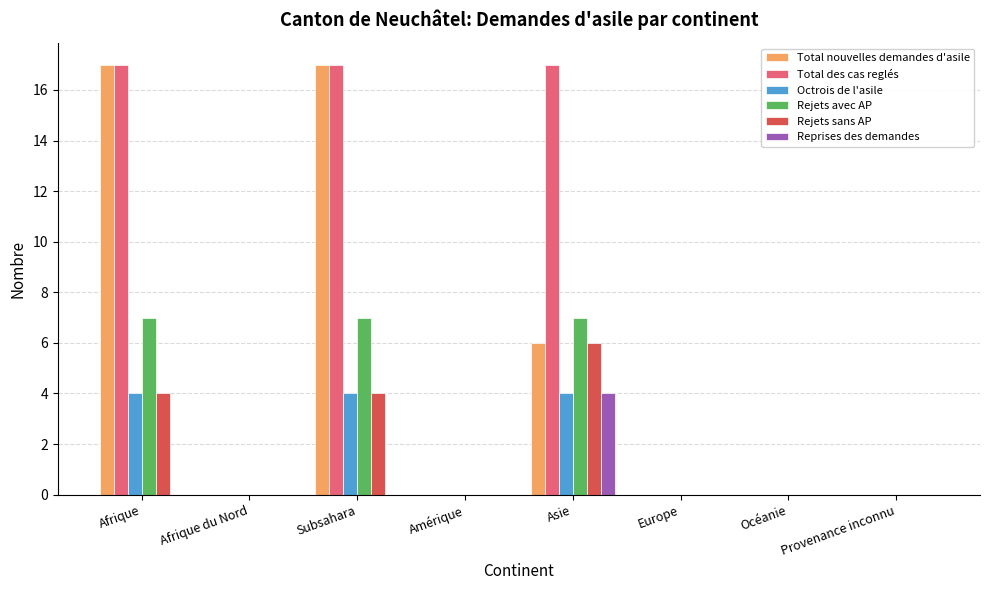

Reading left to right, list all the values displayed in this chart.

Total nouvelles demandes d'asile: Afrique=17	Afrique du Nord=0	Subsahara=17	Amérique=0	Asie=6	Europe=0	Océanie=0	Provenance inconnu=0
Total des cas reglés: Afrique=17	Afrique du Nord=0	Subsahara=17	Amérique=0	Asie=17	Europe=0	Océanie=0	Provenance inconnu=0
Octrois de l'asile: Afrique=4	Afrique du Nord=0	Subsahara=4	Amérique=0	Asie=4	Europe=0	Océanie=0	Provenance inconnu=0
Rejets avec AP: Afrique=7	Afrique du Nord=0	Subsahara=7	Amérique=0	Asie=7	Europe=0	Océanie=0	Provenance inconnu=0
Rejets sans AP: Afrique=4	Afrique du Nord=0	Subsahara=4	Amérique=0	Asie=6	Europe=0	Océanie=0	Provenance inconnu=0
Reprises des demandes: Afrique=0	Afrique du Nord=0	Subsahara=0	Amérique=0	Asie=4	Europe=0	Océanie=0	Provenance inconnu=0